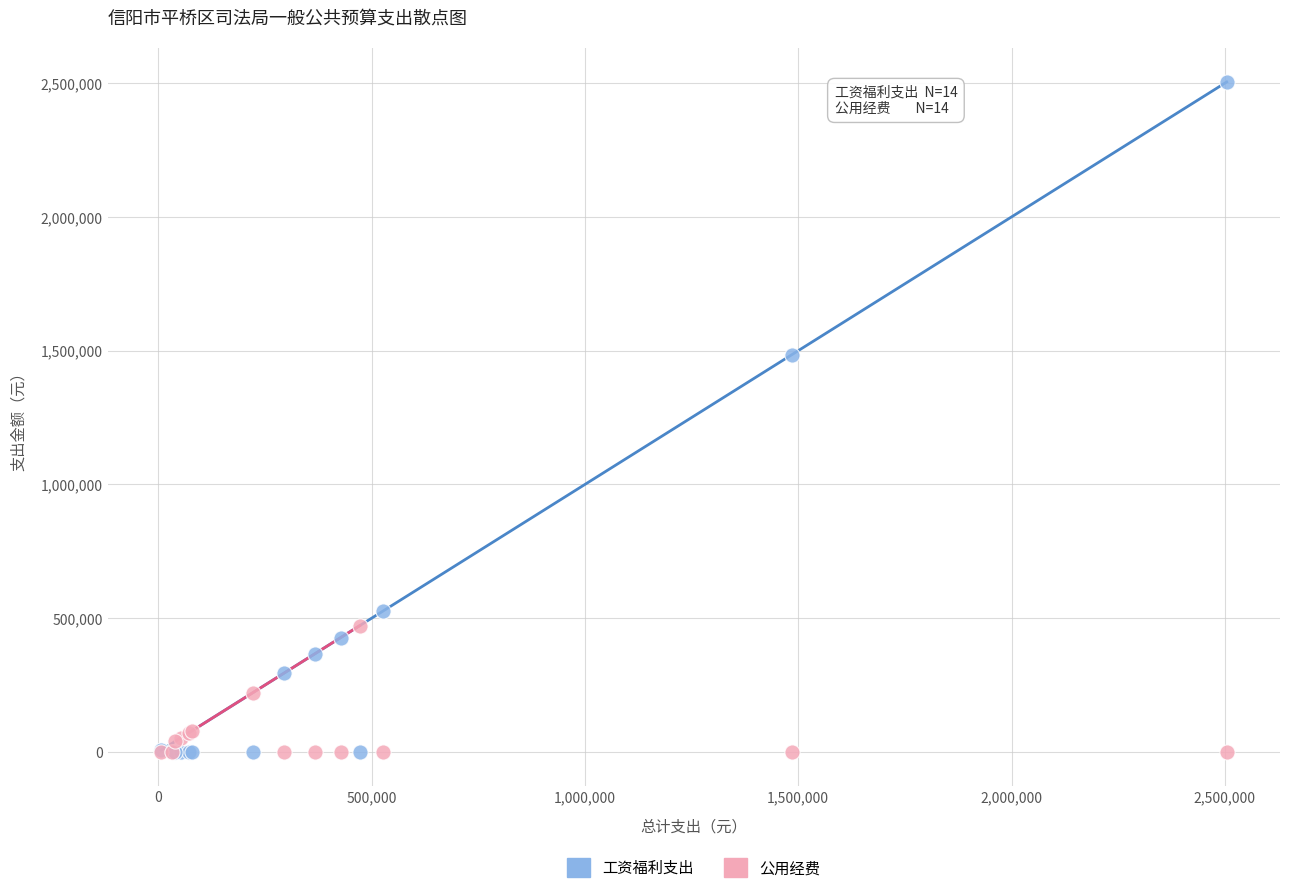

Across all series, what Y value is closest to 1252212?

1484928